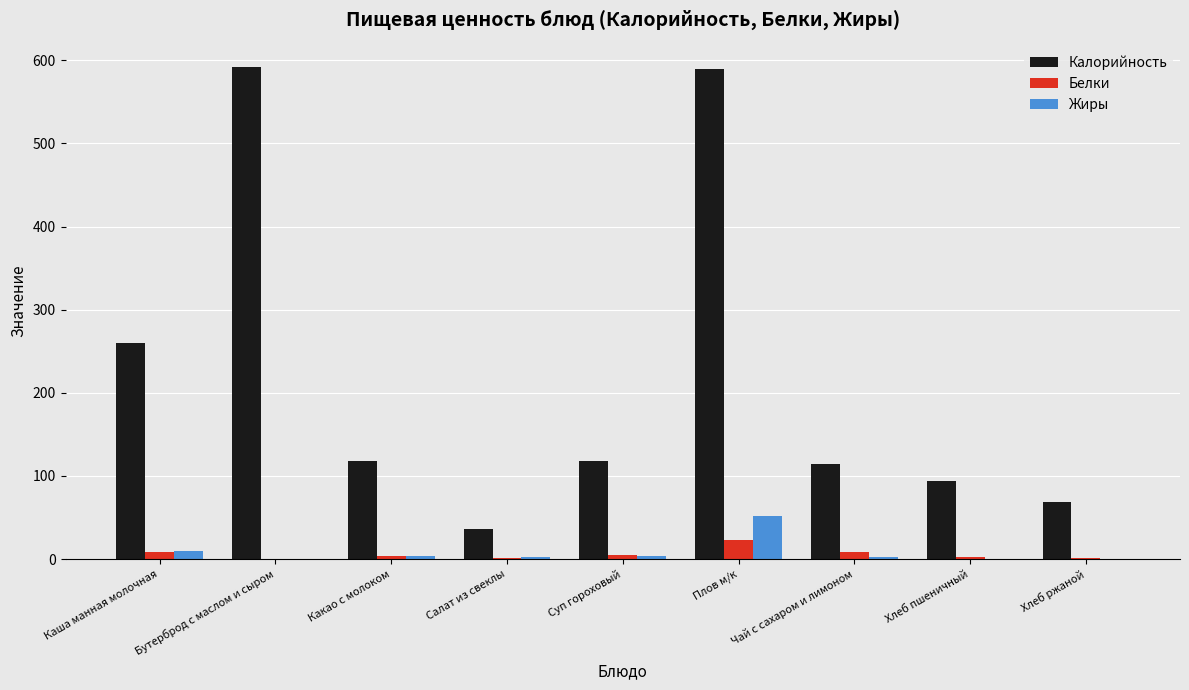

Is the value of Калорийность at Чай с сахаром и лимоном greater than the value of Белки at Салат из свеклы?

Yes